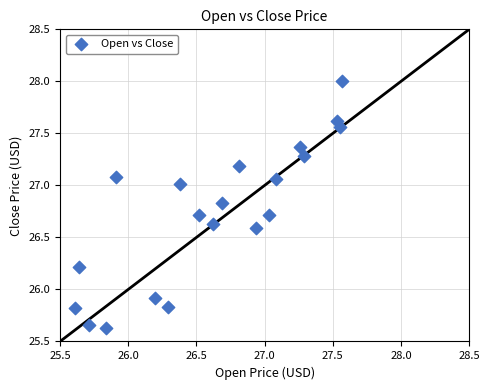

What is the range of Y values (max minus min)?

2.4